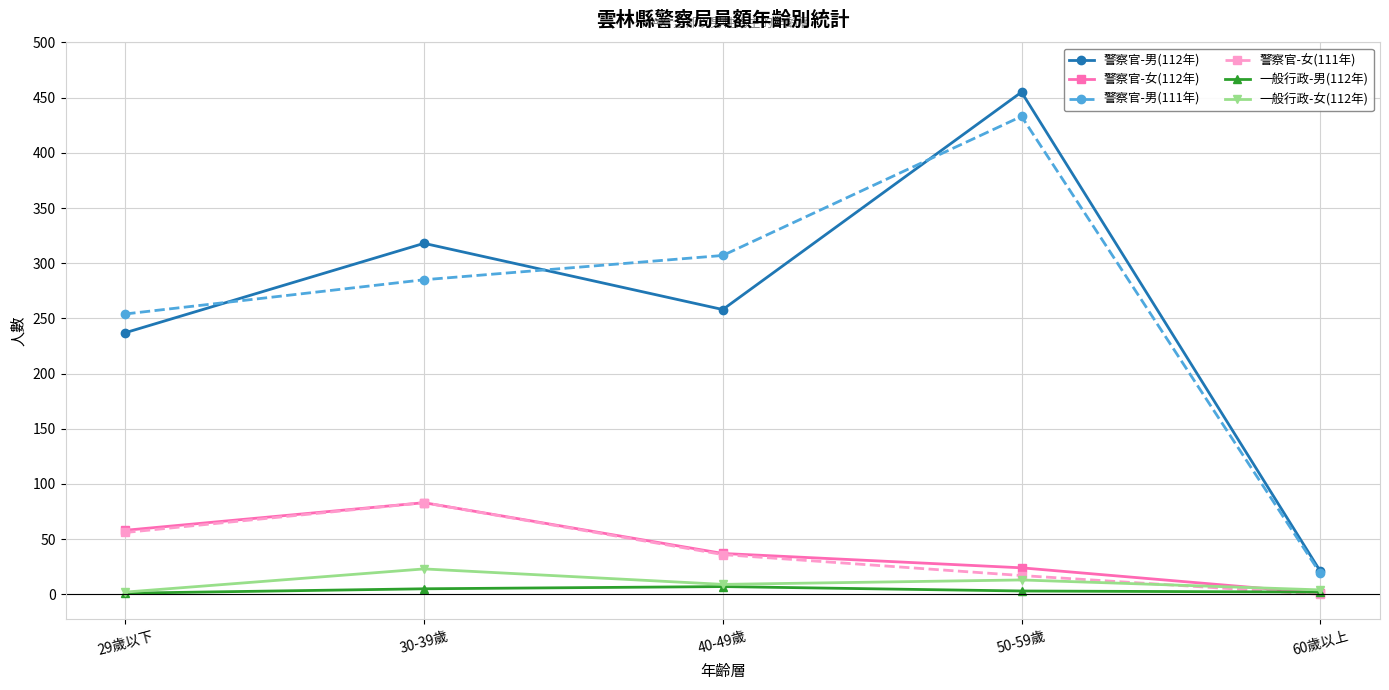

Is this an area chart (filled region under the line)?

No